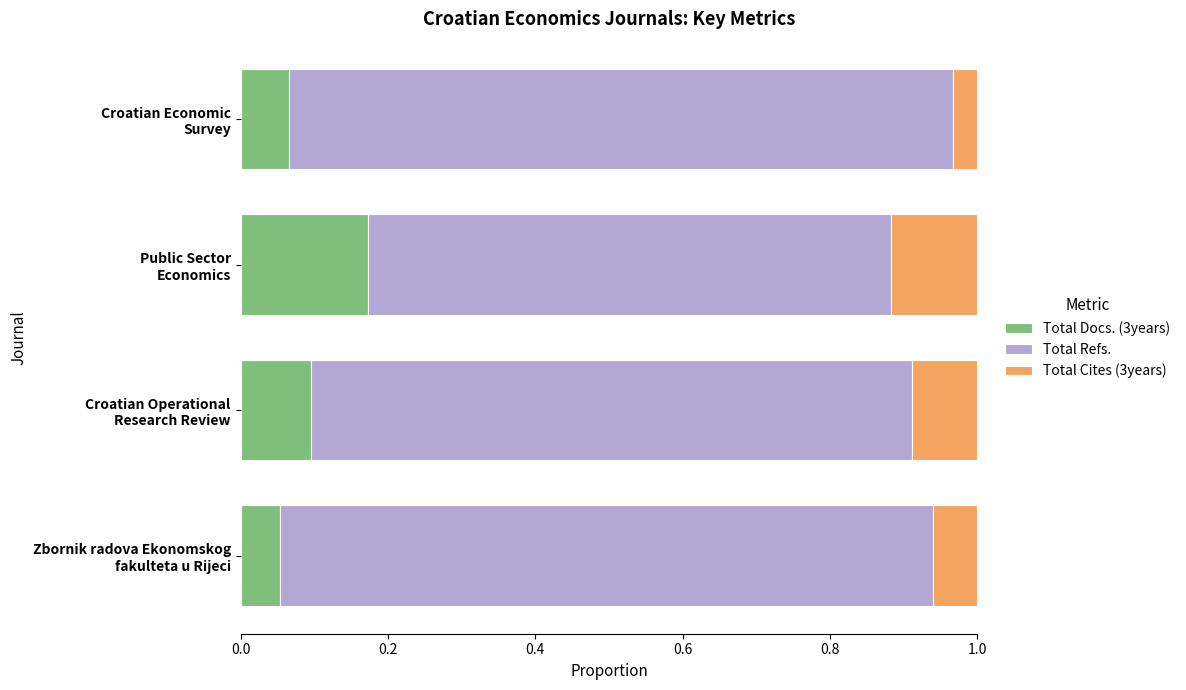

What is the difference between the second highest and minimum values in the Total Refs. series?

0.2